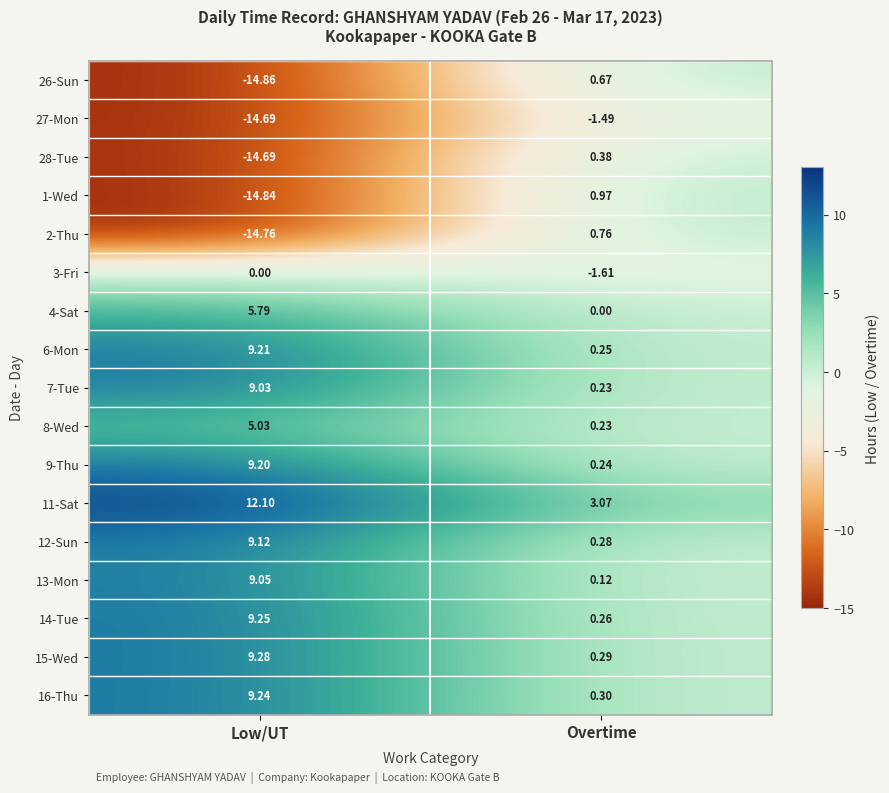

Which series changed the most between Low/UT and Overtime?

1-Wed